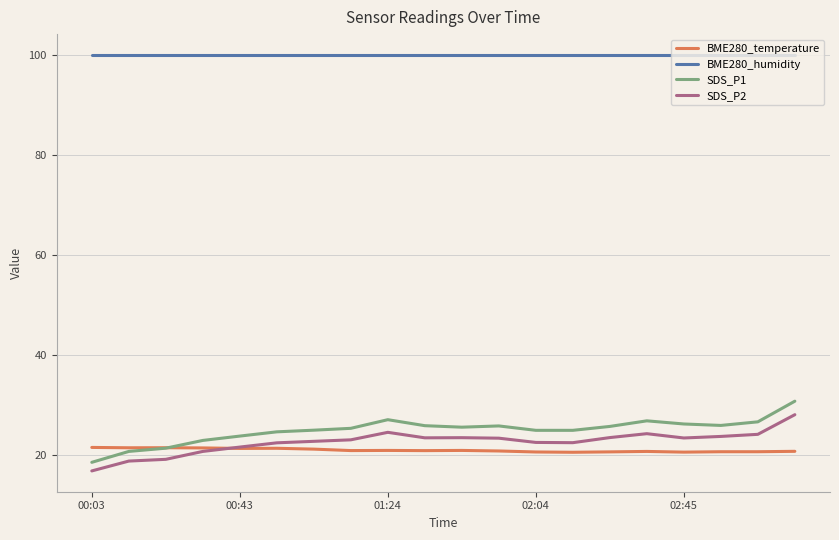

Which series has the largest total across all categories?

BME280_humidity